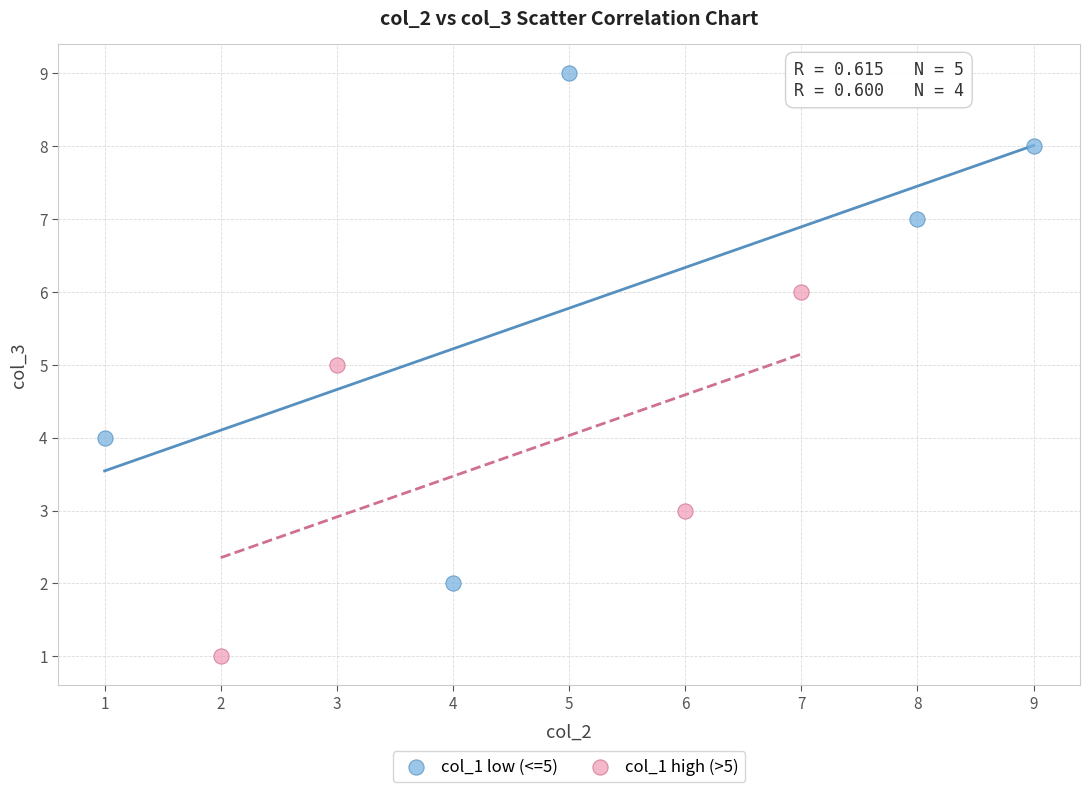

Which series reaches the maximum Y coordinate?

col_1 low (<=5)